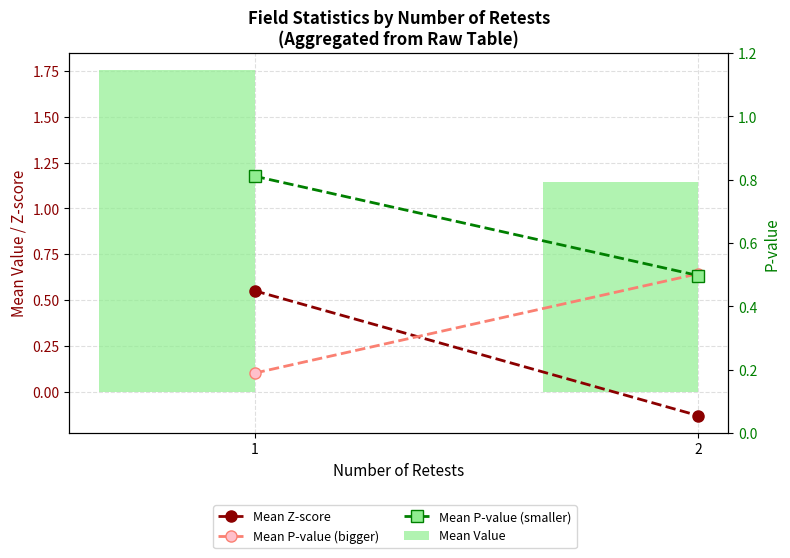

The value of Mean P-value (smaller) at 2 is 0.5. True or false?

True